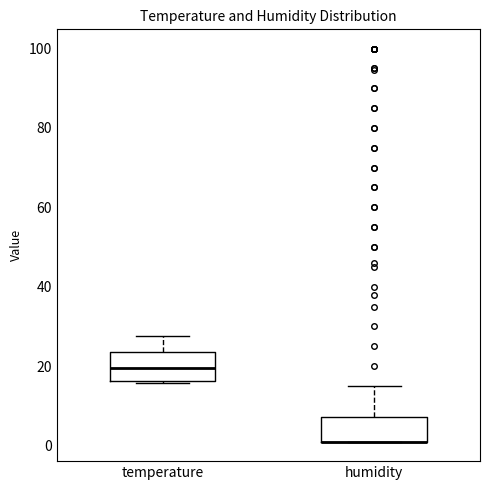

Reading left to right, read every box against the y-axis: the position of its median line, the range the box covers, and the ends of its whiskers. The values are not printed on the chart, so give them approximately, as read against the axis.

temperature: median 20, box 16 to 24, whiskers 16 (just below the box's lower edge) to 28
humidity: median 2 (drawn on the box's lower edge), box 2 to 8, whiskers 2 to 16